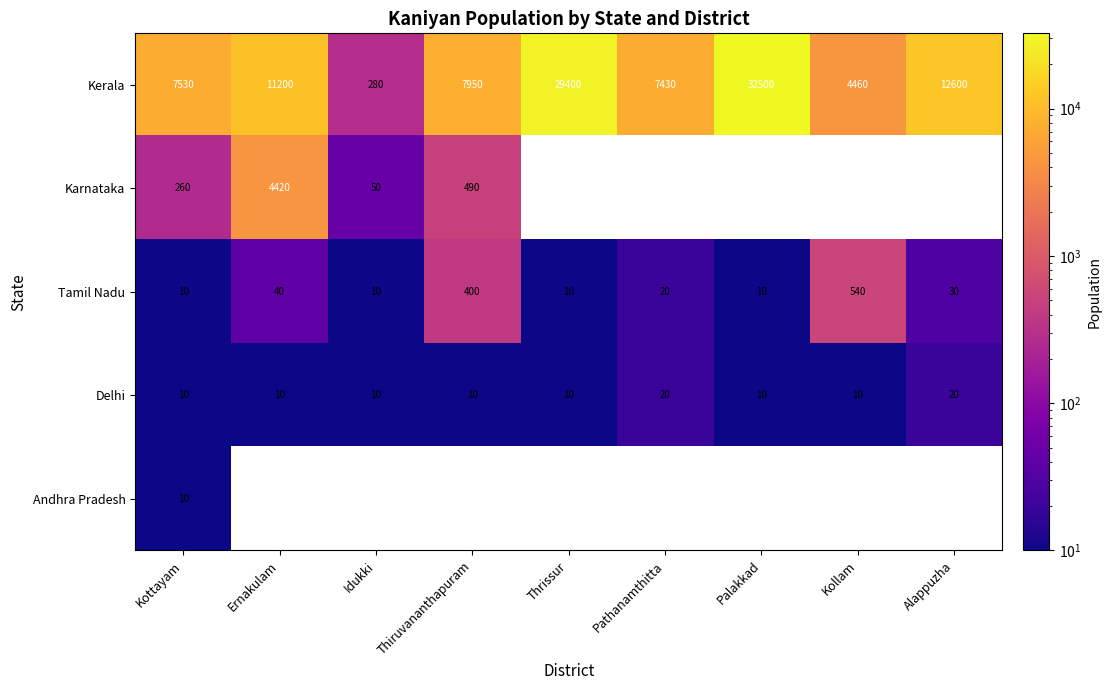

True or false: Tamil Nadu has a value of 540 at Kollam.

True